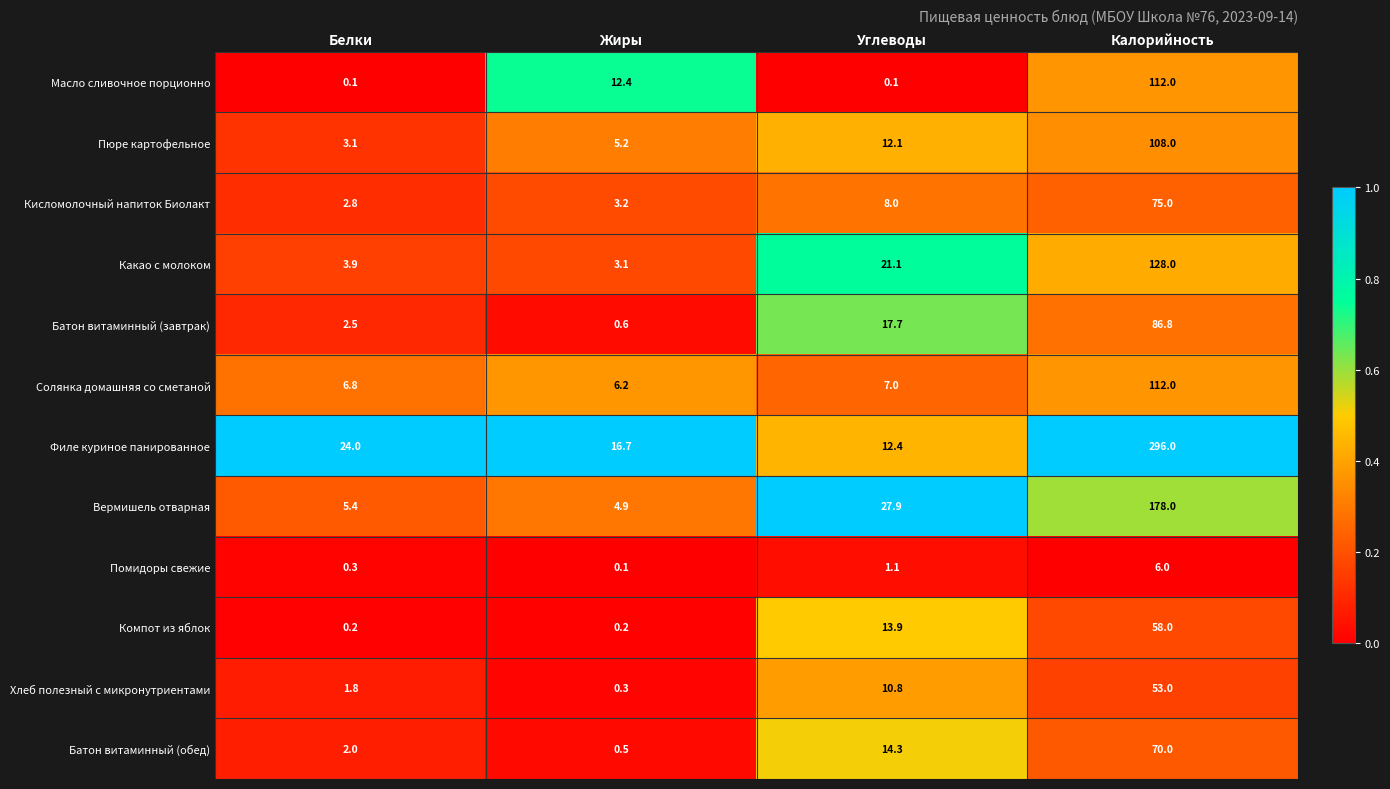

What is the difference between the second highest and minimum values in the Вермишель отварная series?

23.0